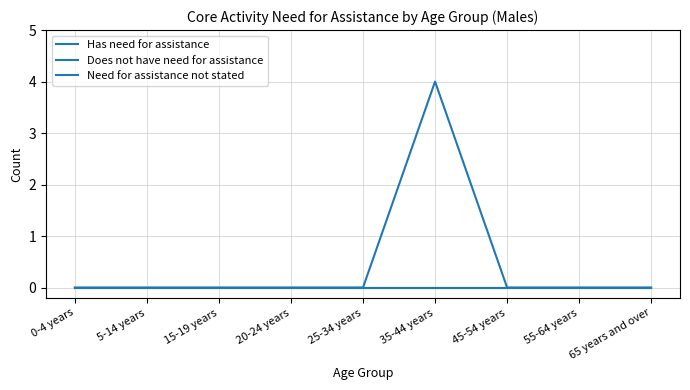

Is this an area chart (filled region under the line)?

No